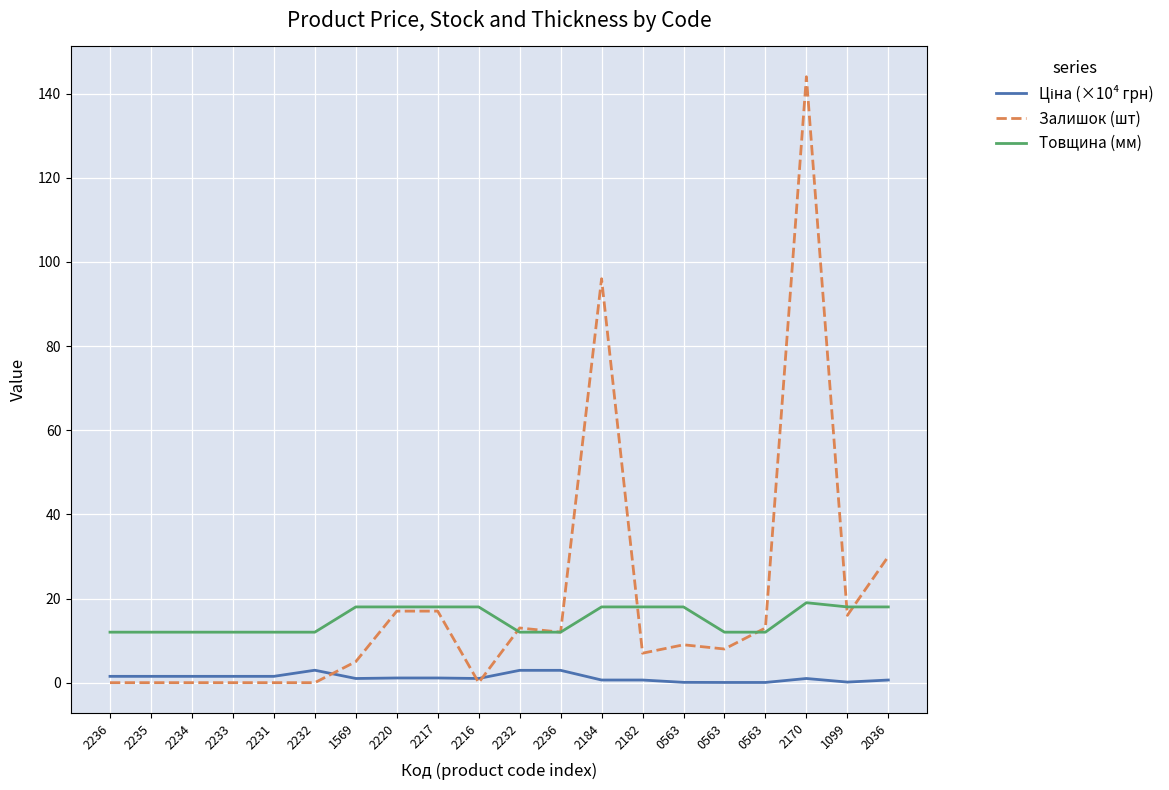

What is the label of the 18th point from the left?

2170